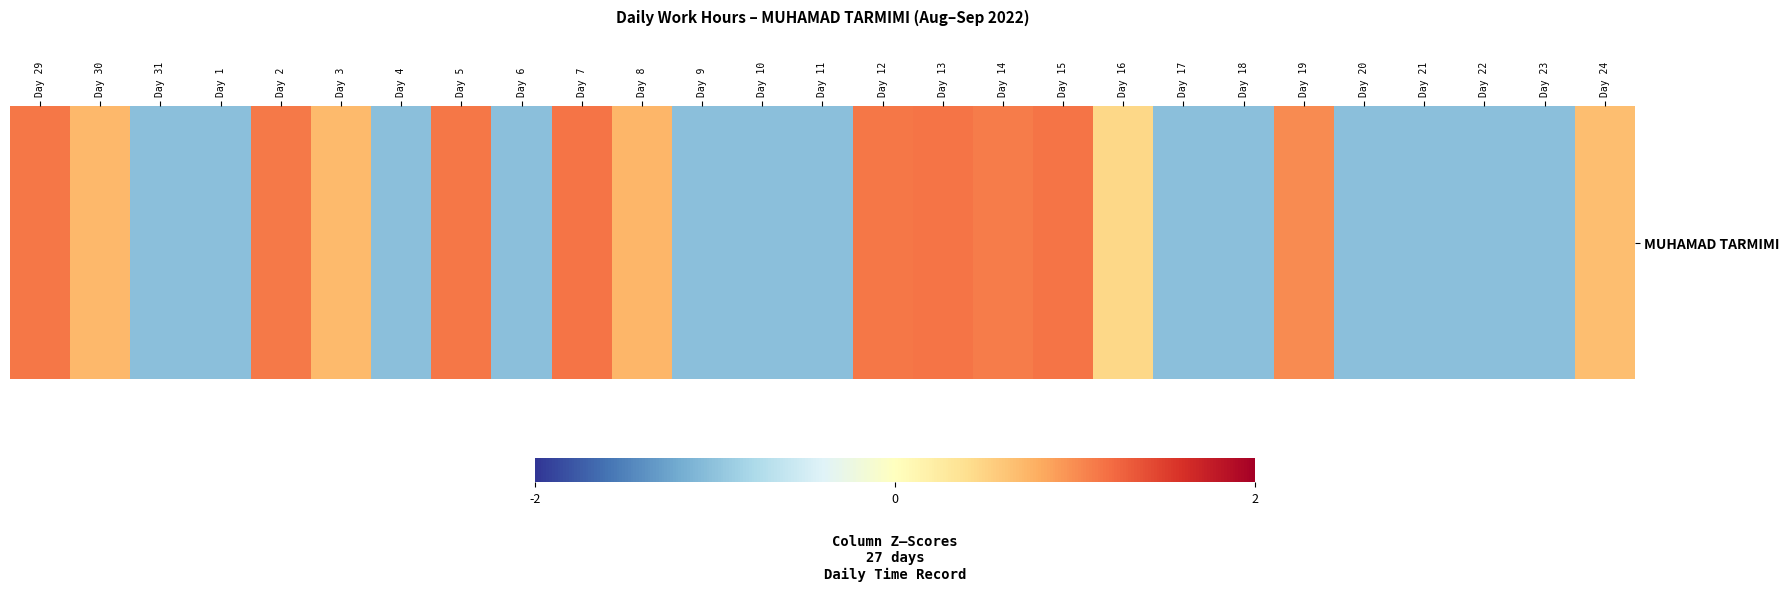

Rank the categories by value from highest to lowest.

Day 15, Day 13, Day 7, Day 5, Day 29, Day 12, Day 2, Day 14, Day 19, Day 8, Day 30, Day 3, Day 24, Day 16, Day 31, Day 1, Day 4, Day 6, Day 9, Day 10, Day 11, Day 17, Day 18, Day 20, Day 21, Day 22, Day 23